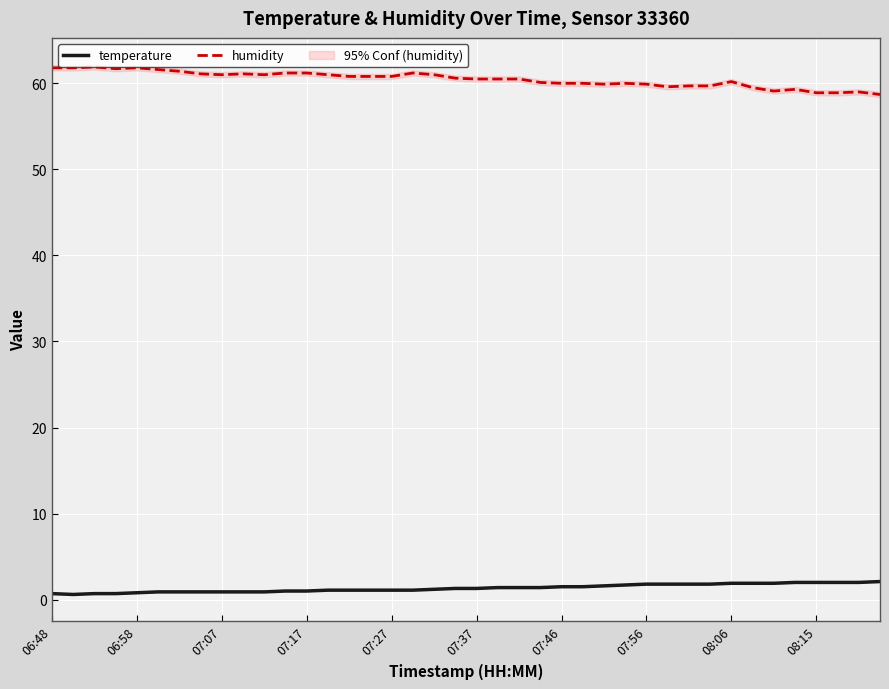

True or false: temperature and humidity intersect in this chart.

False